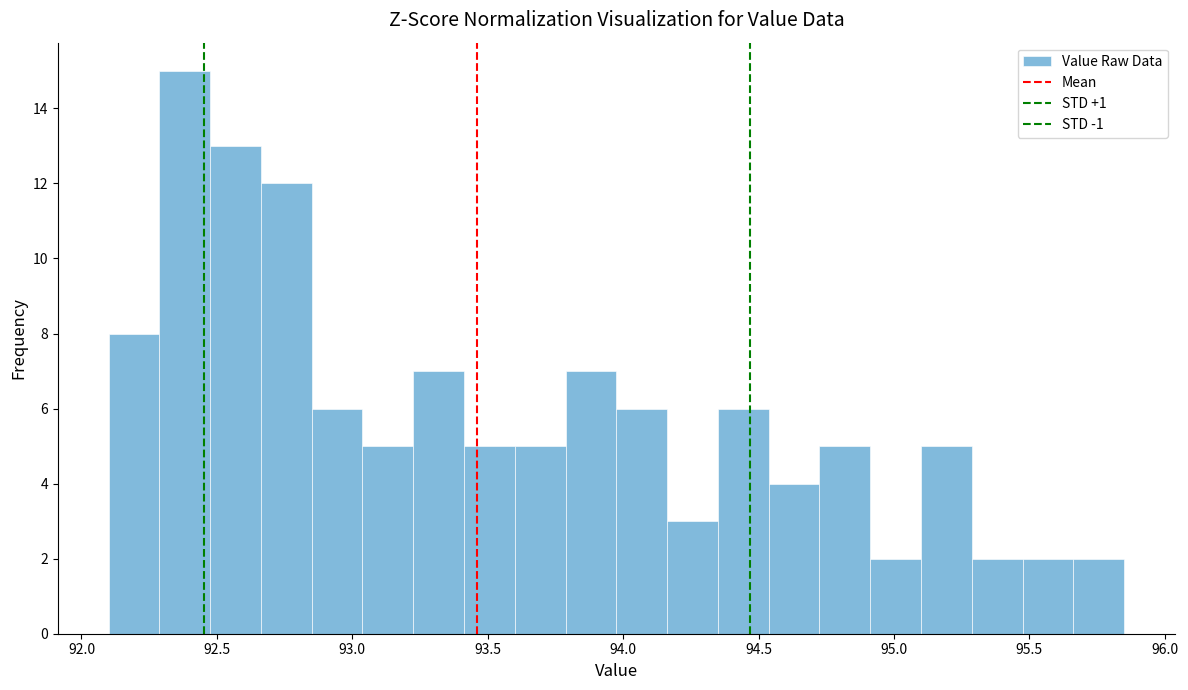

Around what value on the x-axis is the tallest bar? Give the approximate position of its centre, as read against the axis.

92.40